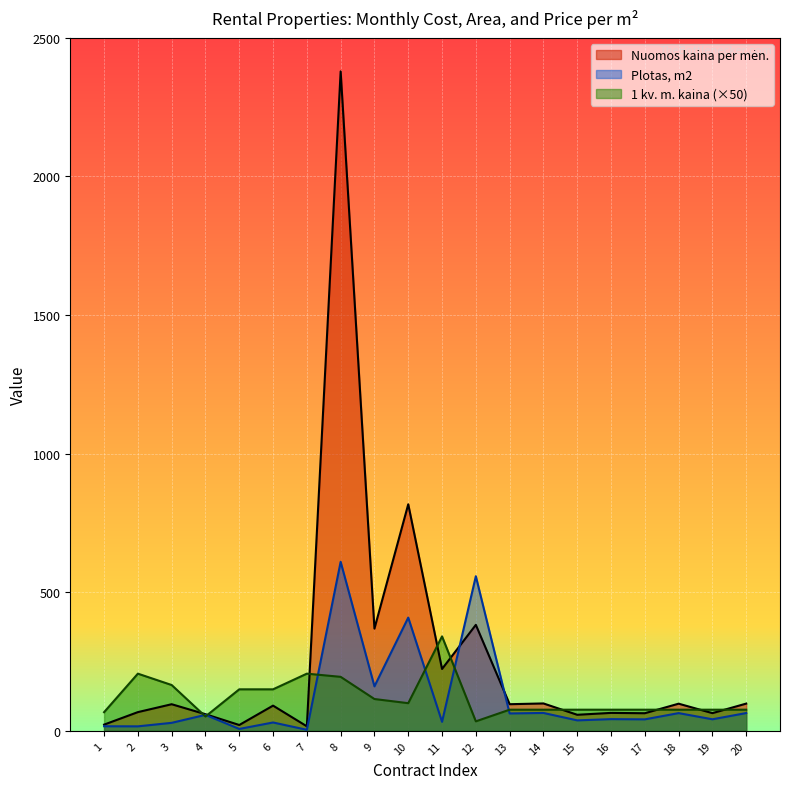

Which category has the highest value in the Nuomos kaina per mėn. series?

8